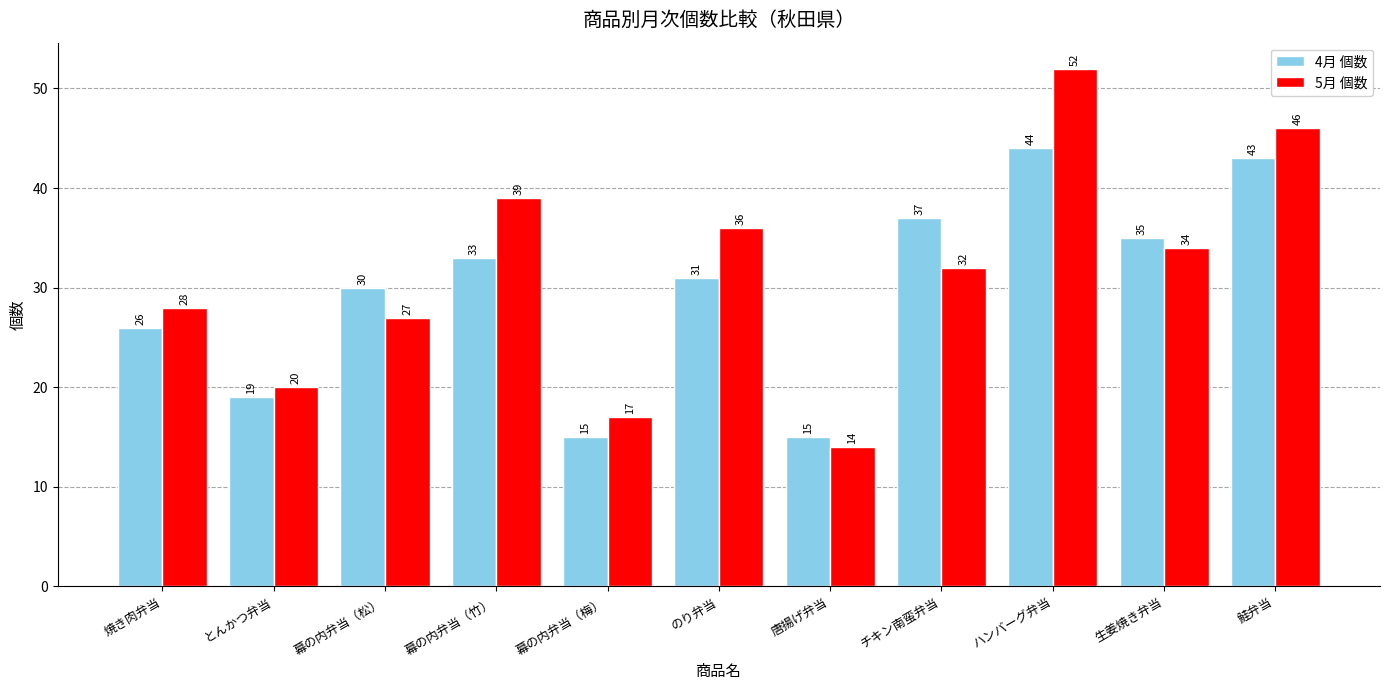

Reading left to right, extract all data points from this chart.

4月 個数: 26	19	30	33	15	31	15	37	44	35	43
5月 個数: 28	20	27	39	17	36	14	32	52	34	46